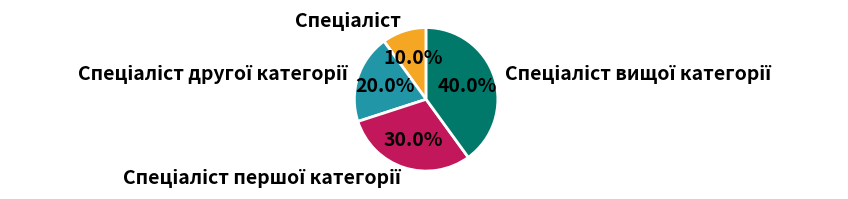

Is there any slice that represents more than half of the pie?

No